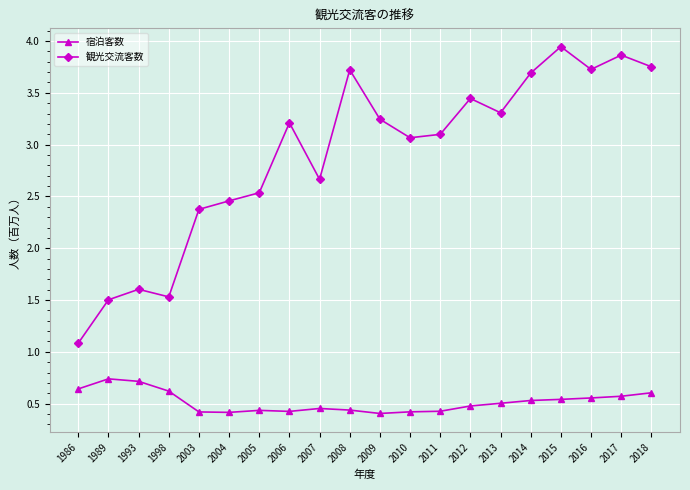

What is the spread (max minus min) of values at 2003?

2.0